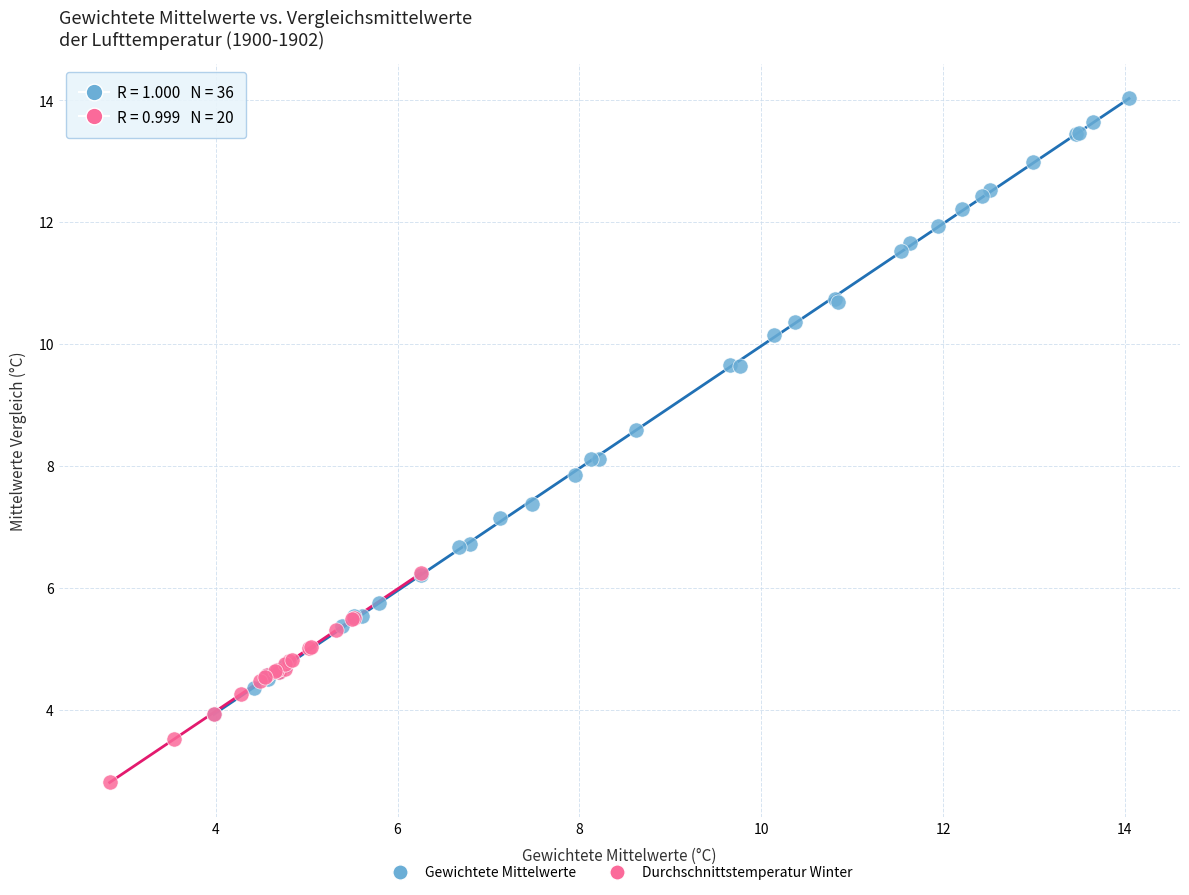

Which series has the largest Y range (max minus min)?

Gewichtete Mittelwerte